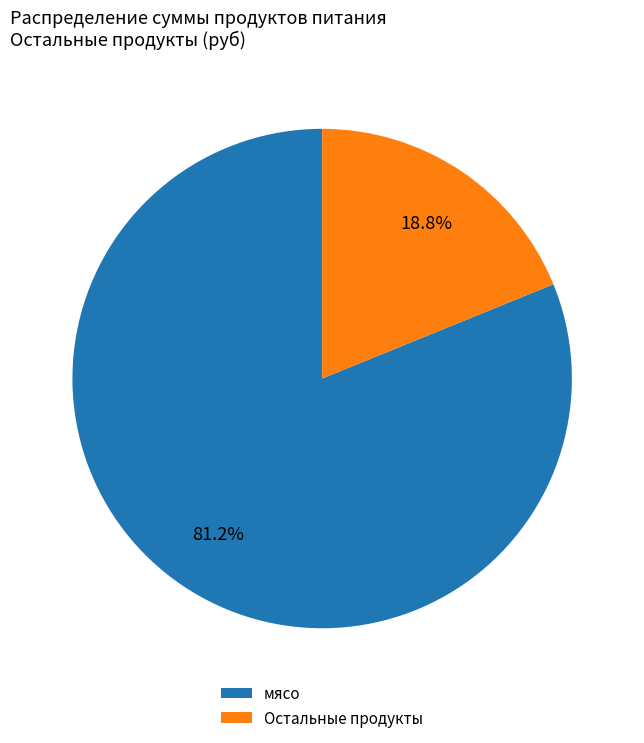

Which slice is the largest?

мясо